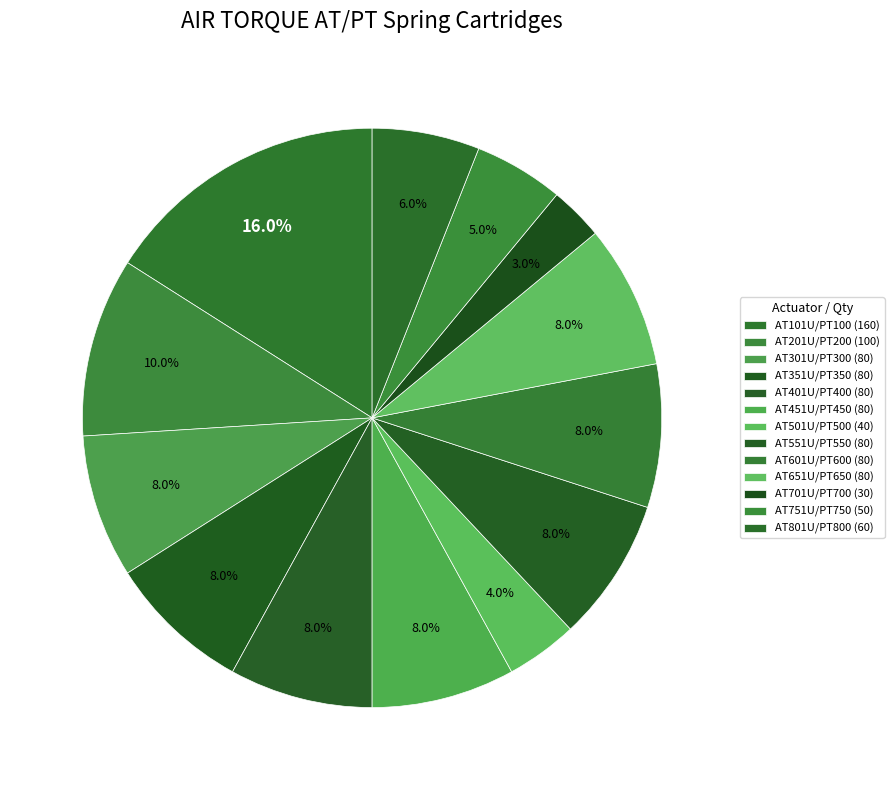

To the nearest percent, what portion does AT701U/PT700 represent?

3%